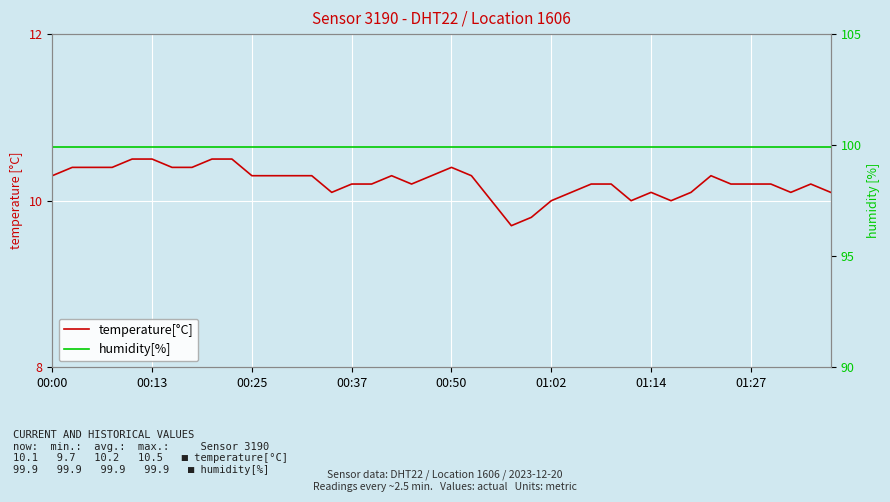

What is the value of the temperature[°C] point at the 8th from the left?

10.4